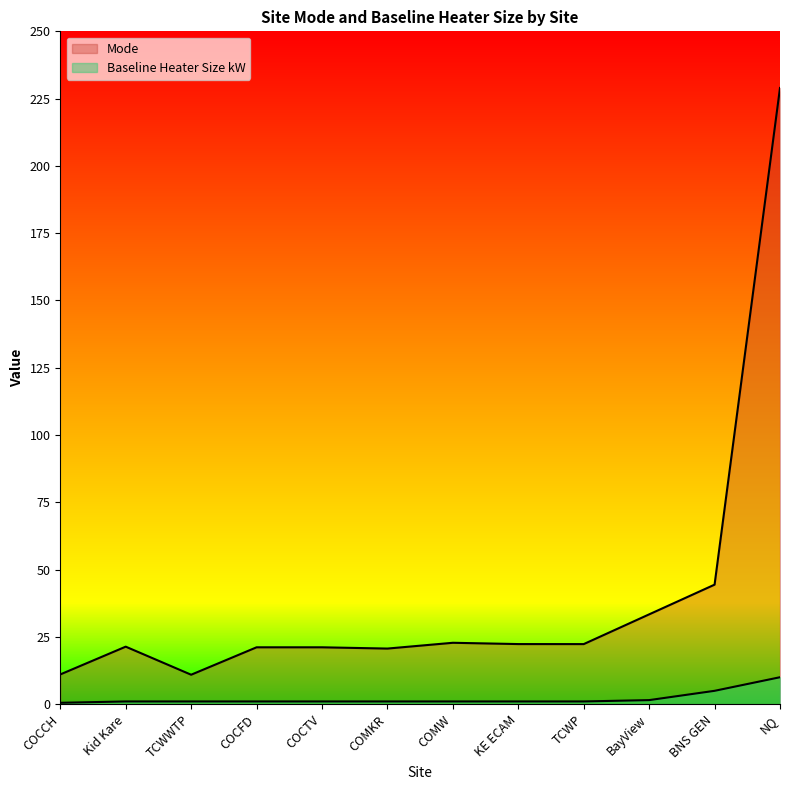

Which series has the largest total across all categories?

Mode